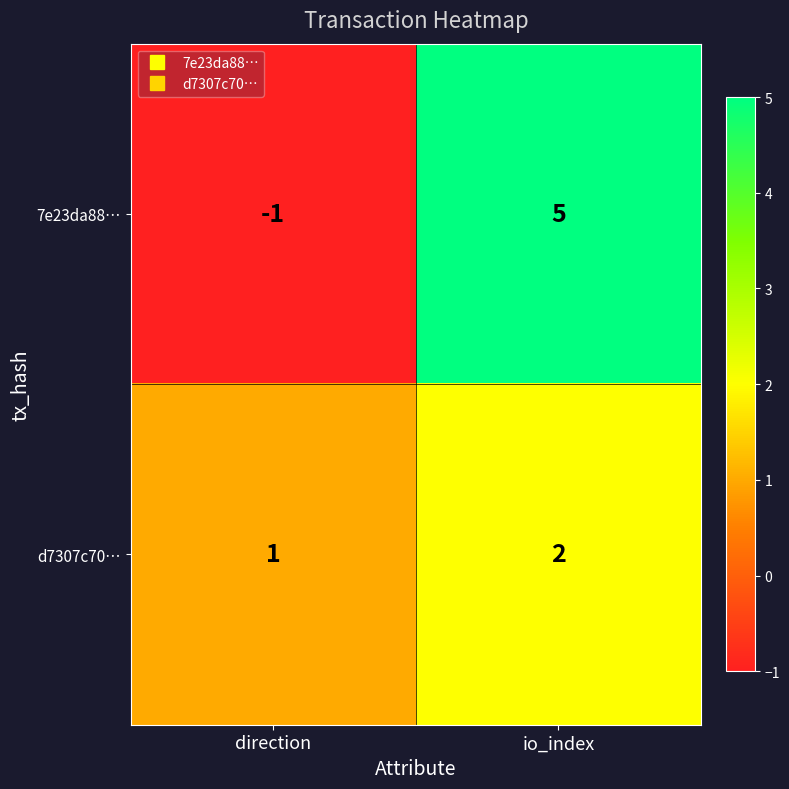

Rank the series at io_index from lowest to highest value.

d7307c70…, 7e23da88…